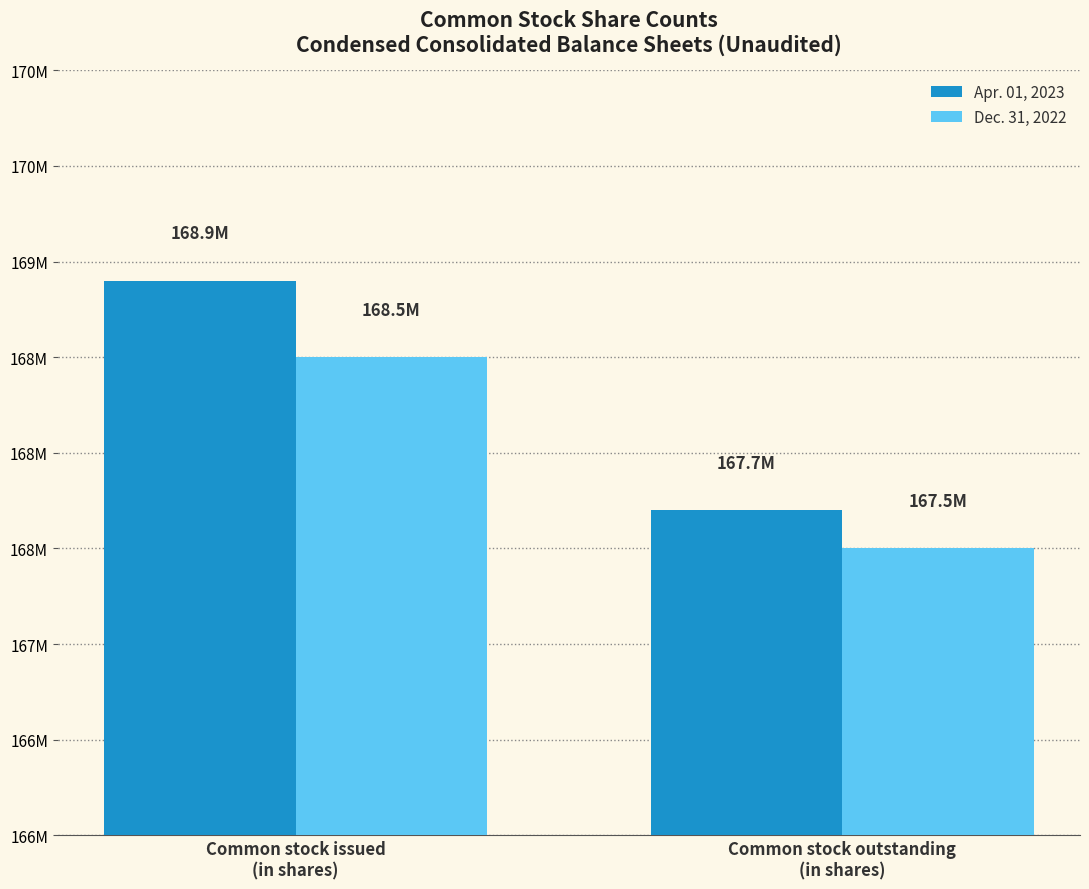

The Dec. 31, 2022 series shows 168500000 at Common stock issued
(in shares). True or false?

True